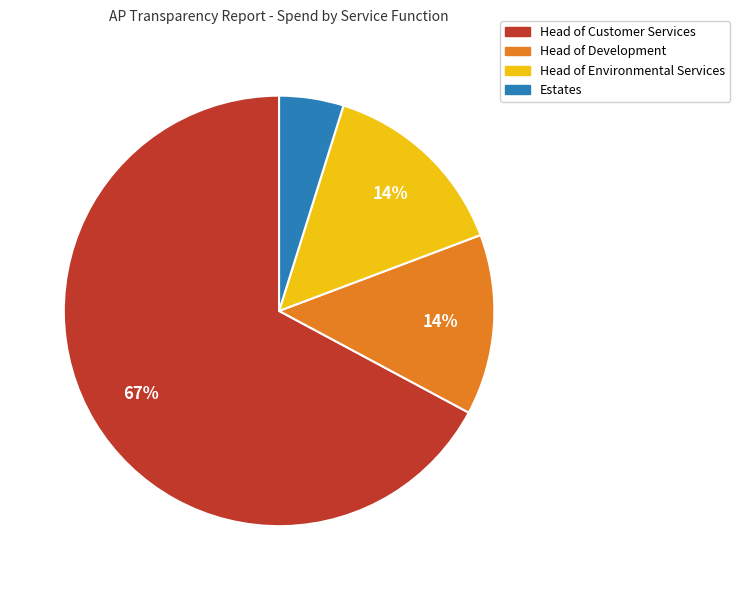

Do Estates and Head of Environmental Services together represent more than half of the pie?

No